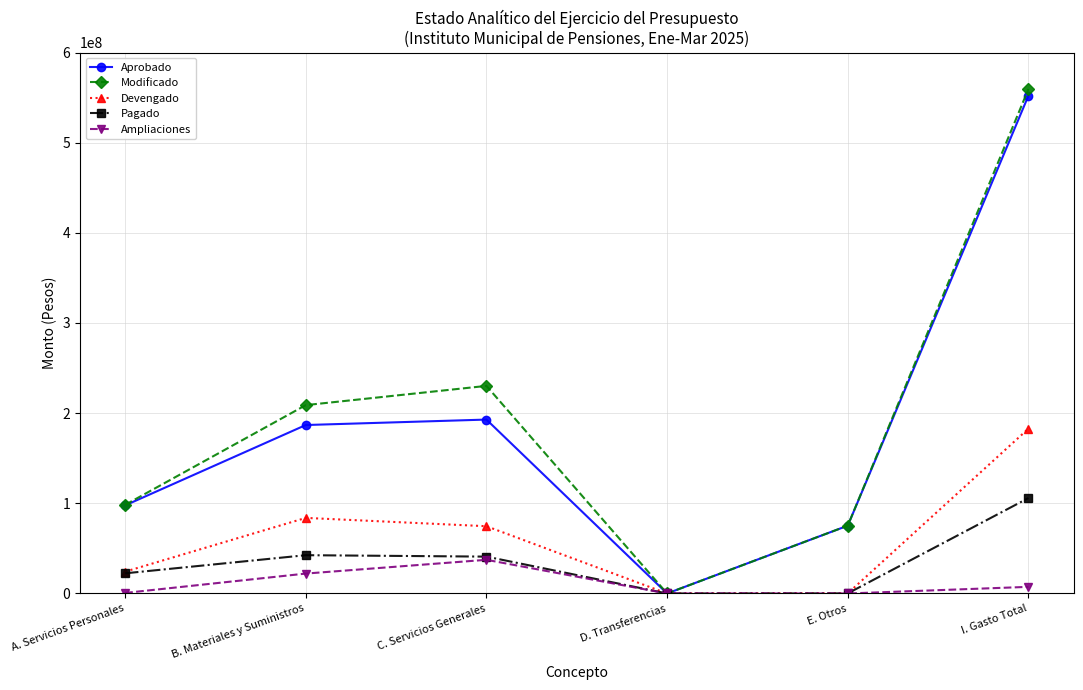

What is the label of the 2nd point from the left?

B. Materiales y Suministros